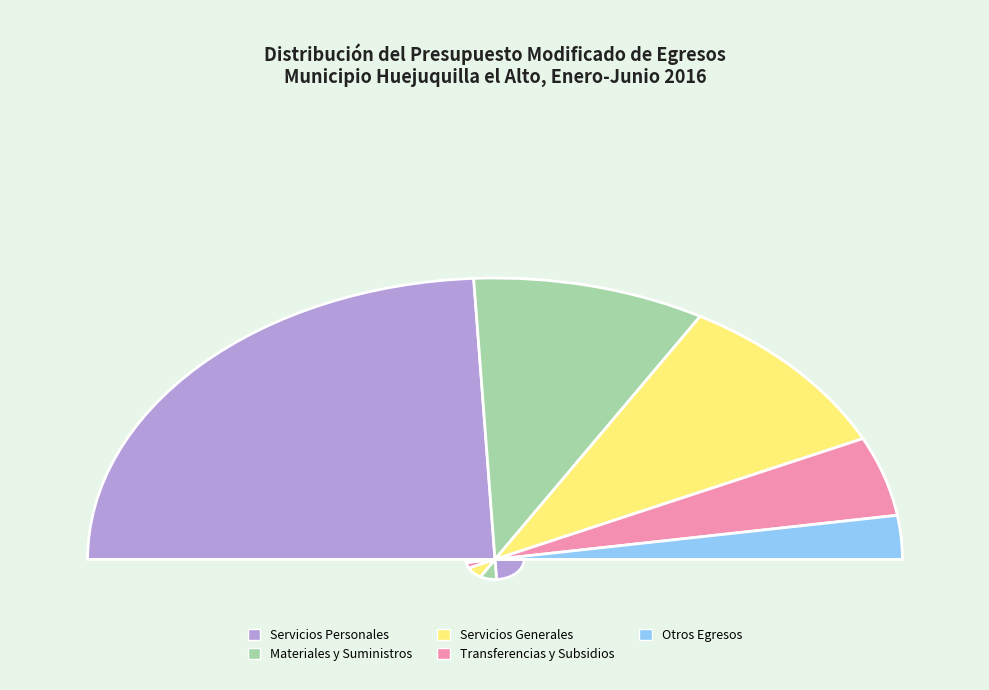

Which slice is the smallest?

Otros Egresos